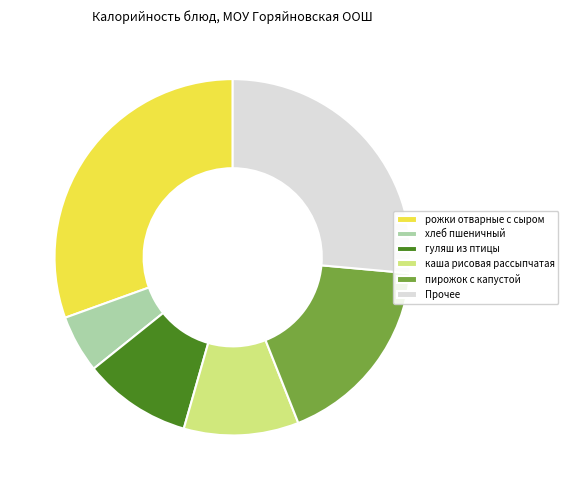

Does any single category account for the majority?

No